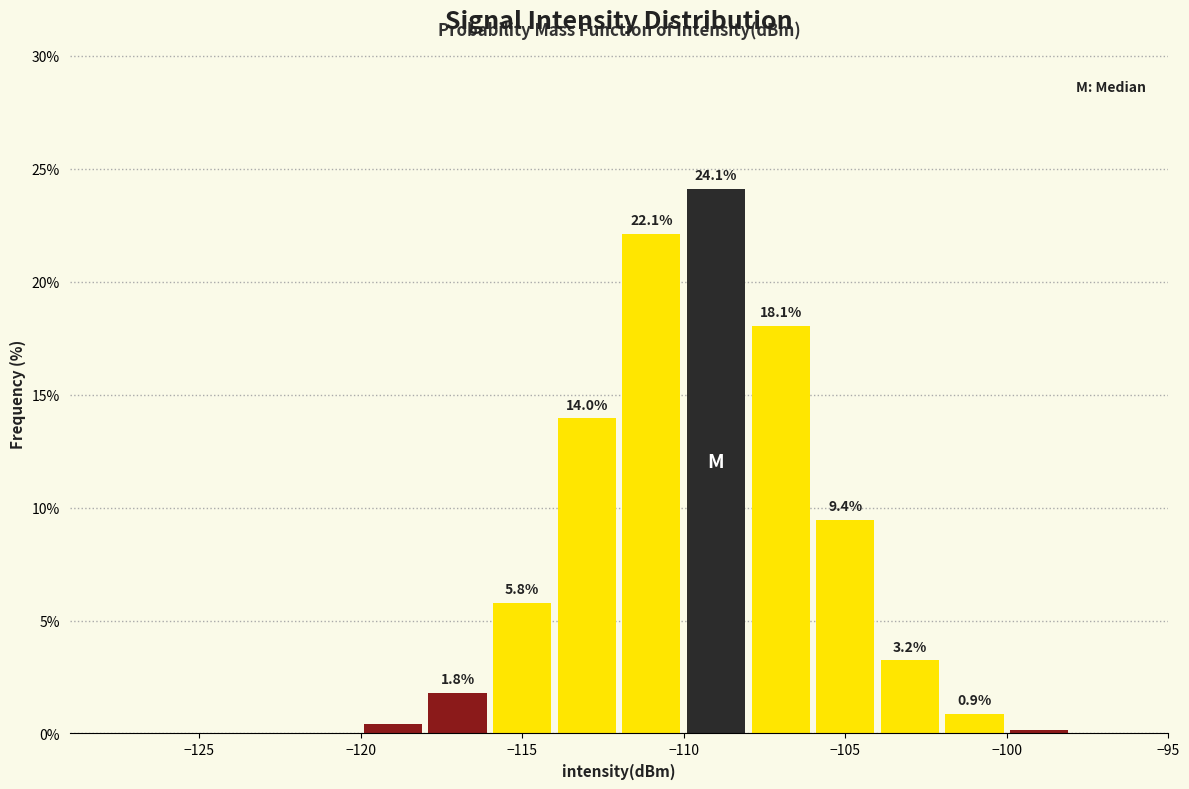

Over which range of the x-axis is the bar tallest?

-110 to -108